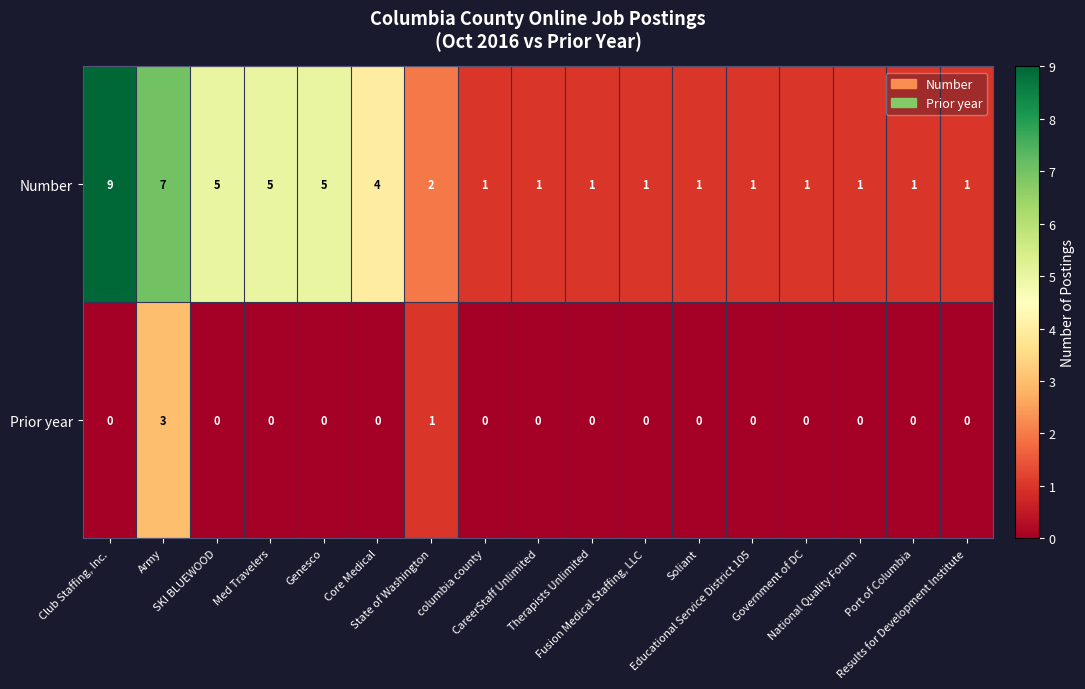

How many Number values are between 1 and 5?

15